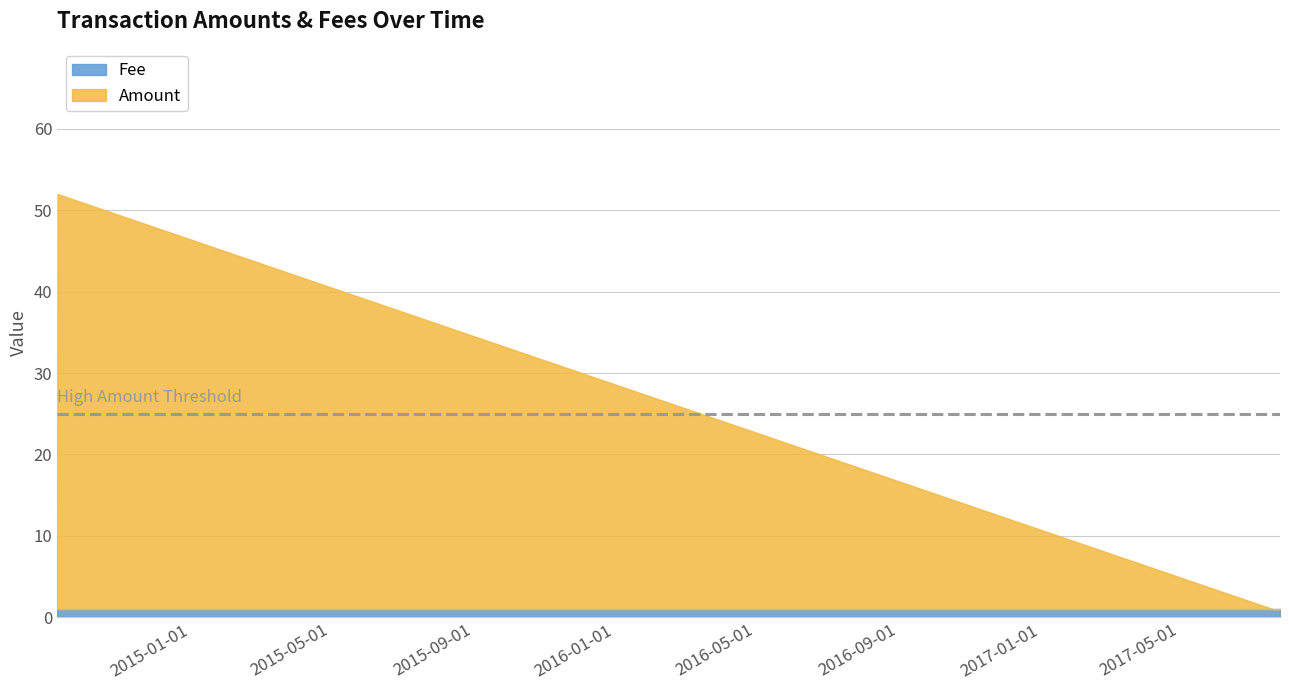

What is the label of the 6th point from the left?

2017-07-21 20:04:35